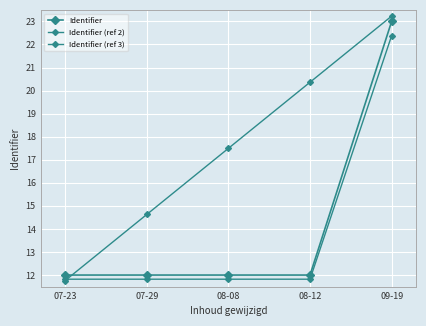

At which category is the sum across all series the highest?

09-19